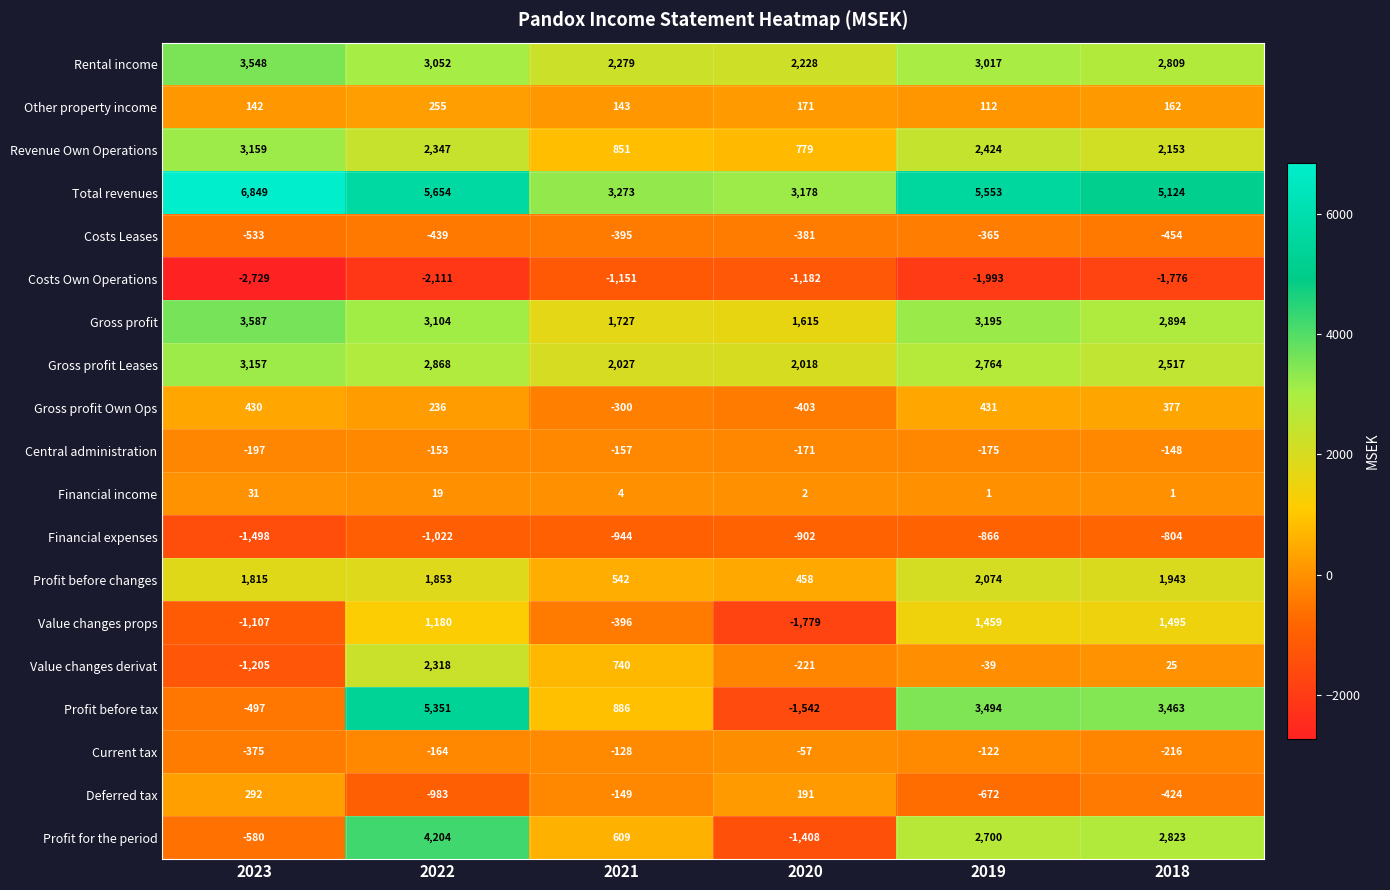

What is the smallest value displayed?

-2729